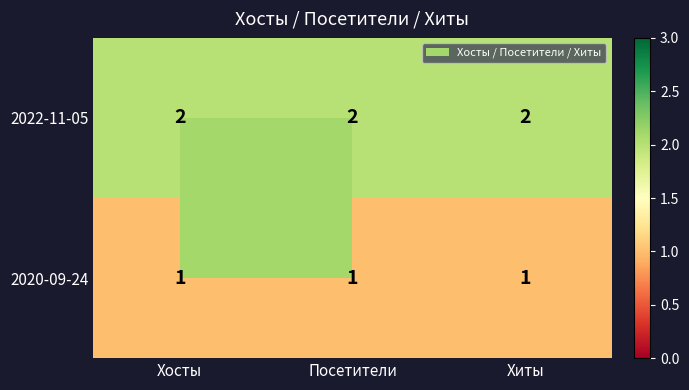

Which series has the largest total across all categories?

2022-11-05